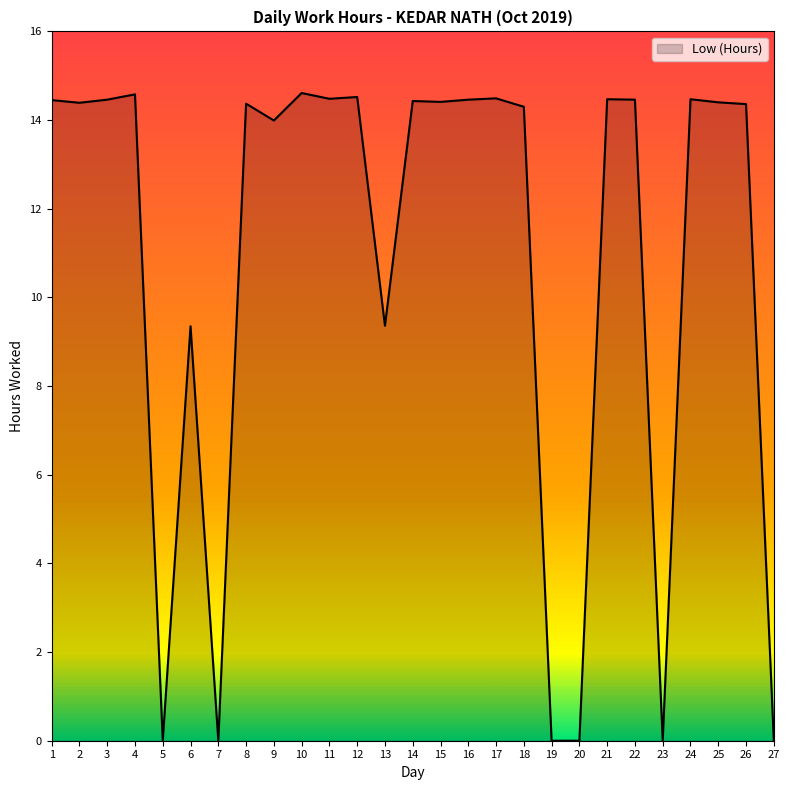

Which has a higher value, 3 or 7?

3